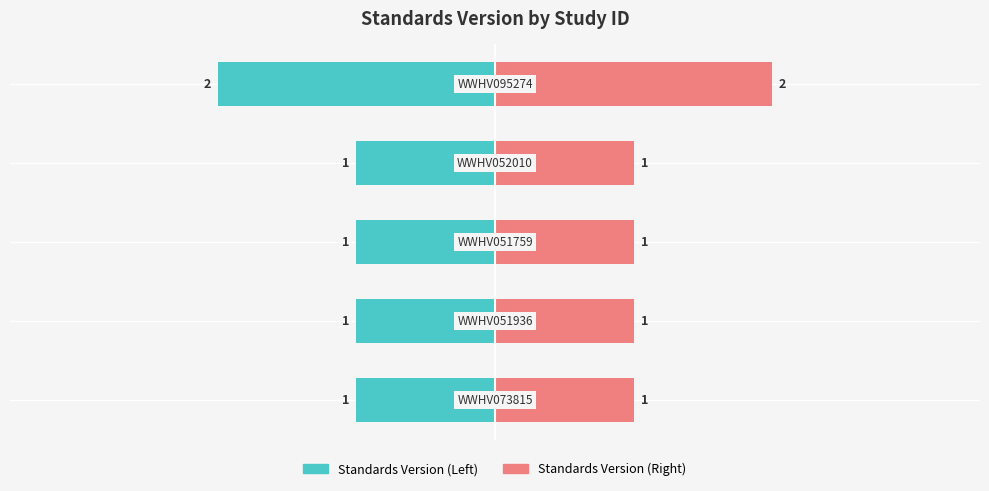

Count the Standards Version (Left) values in the range -1 to 0.

4